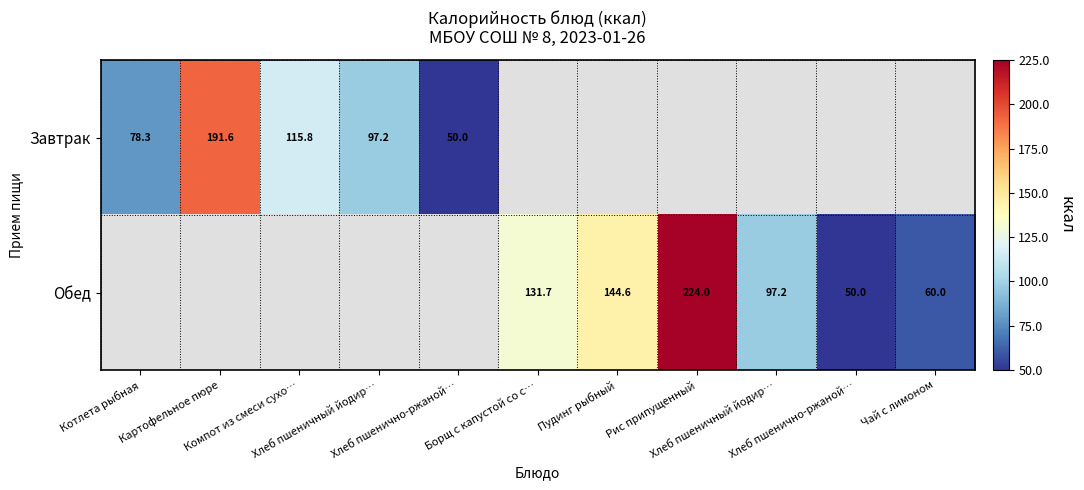

The Обед series shows 159.7 at Хлеб пшеничный йодир…. True or false?

False